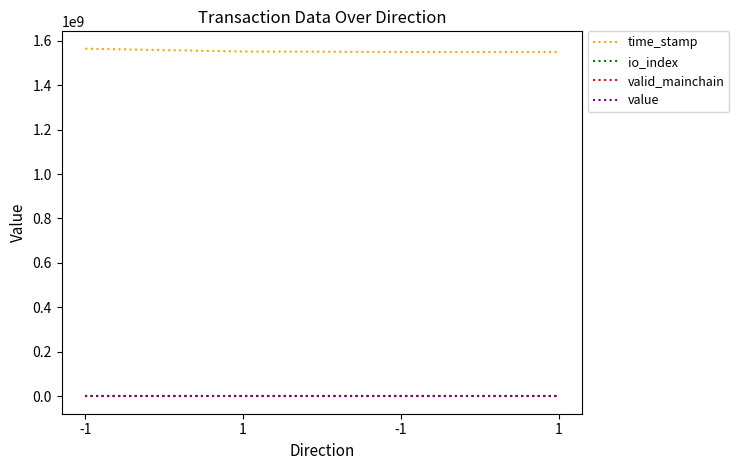

True or false: valid_mainchain and value intersect in this chart.

False